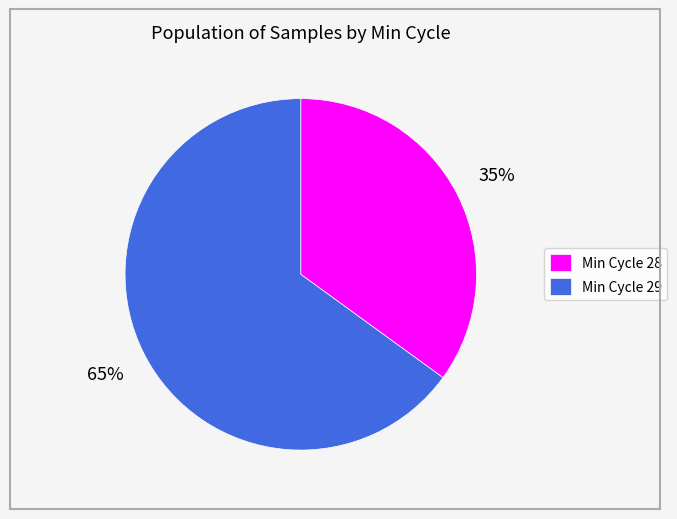

Between Min Cycle 28 and Min Cycle 29, which is larger?

Min Cycle 29